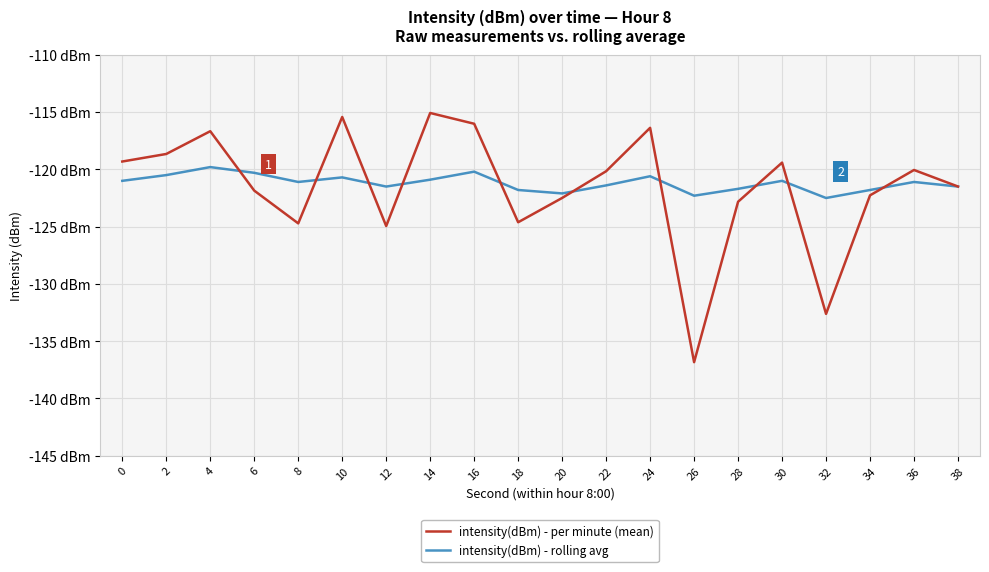

Is the value of intensity(dBm) - per minute (mean) at 38 greater than the value of intensity(dBm) - rolling avg at 6?

No